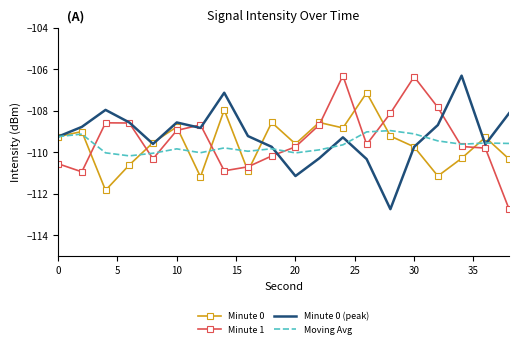

What is the highest value of the Minute 1 series?

-106.3